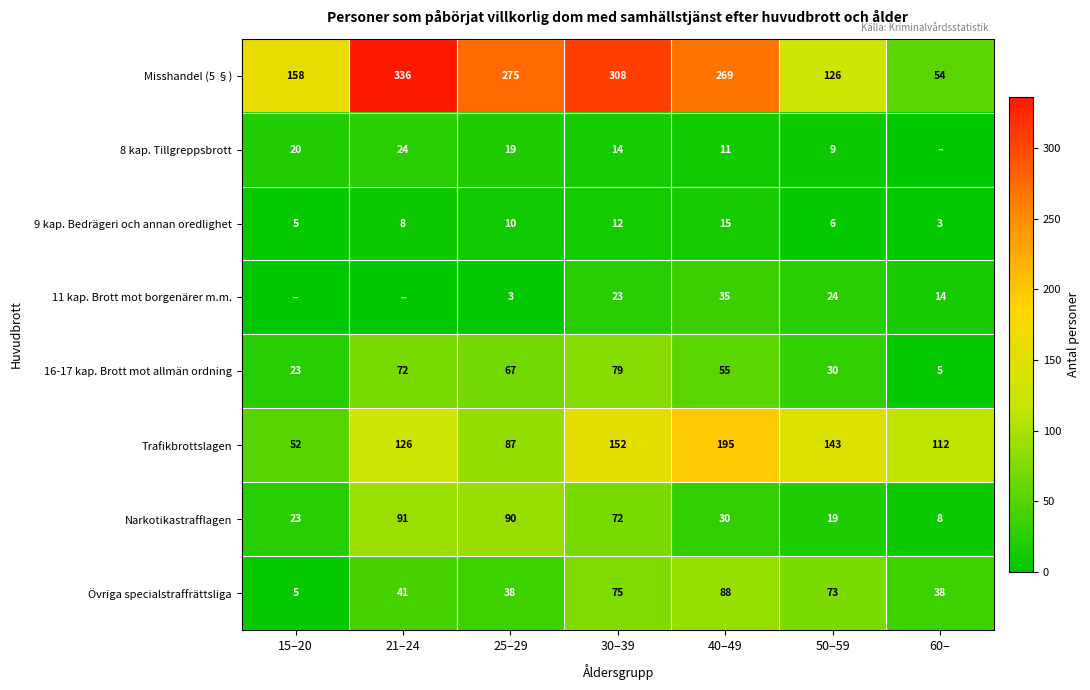

Is it true that Narkotikastrafflagen equals 30 at 40–49?

True